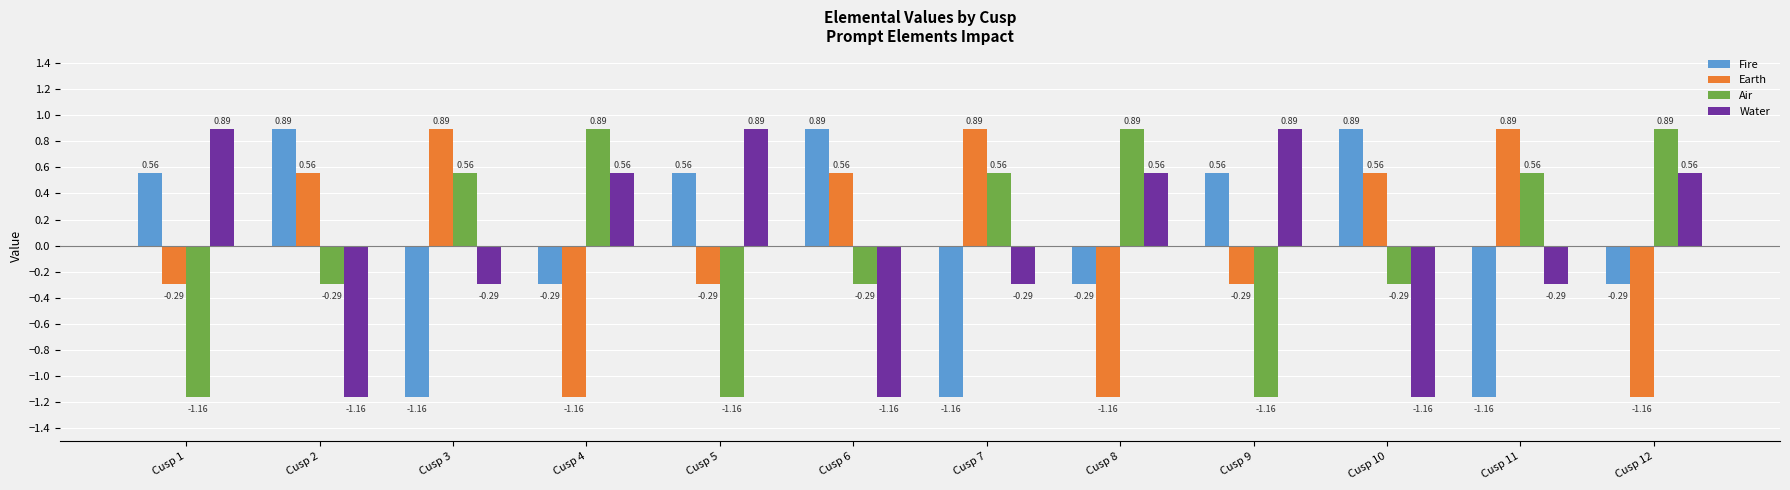

Is the value of Fire at Cusp 8 greater than the value of Air at Cusp 3?

No